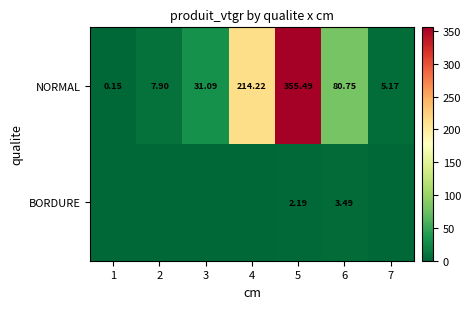

What is the sum of the NORMAL values at 3 and 7?

36.3